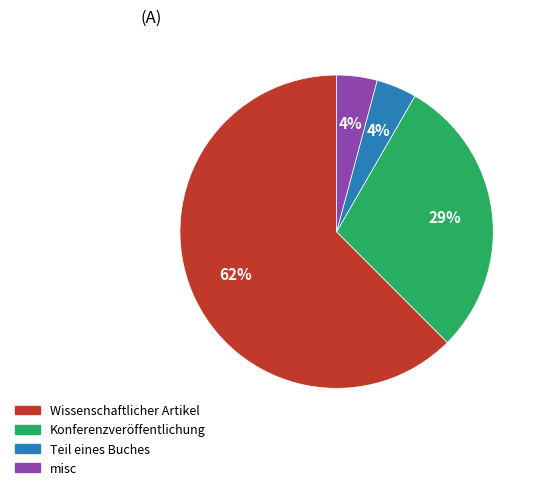

Is the sum of misc and Wissenschaftlicher Artikel greater than half?

Yes